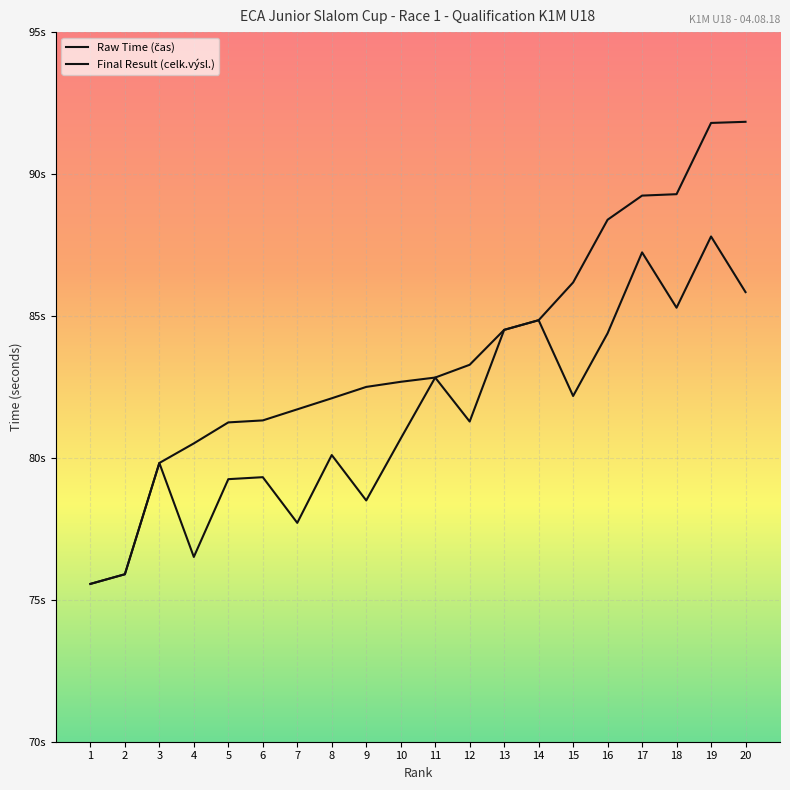

Does the chart have visible grid lines?

Yes